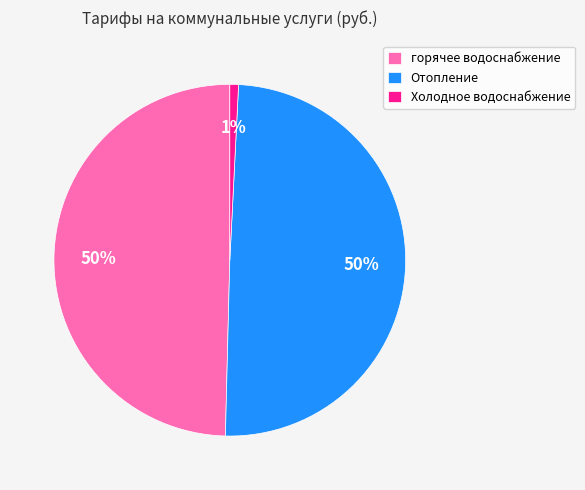

Is the sum of Отопление and горячее водоснабжение greater than half?

Yes